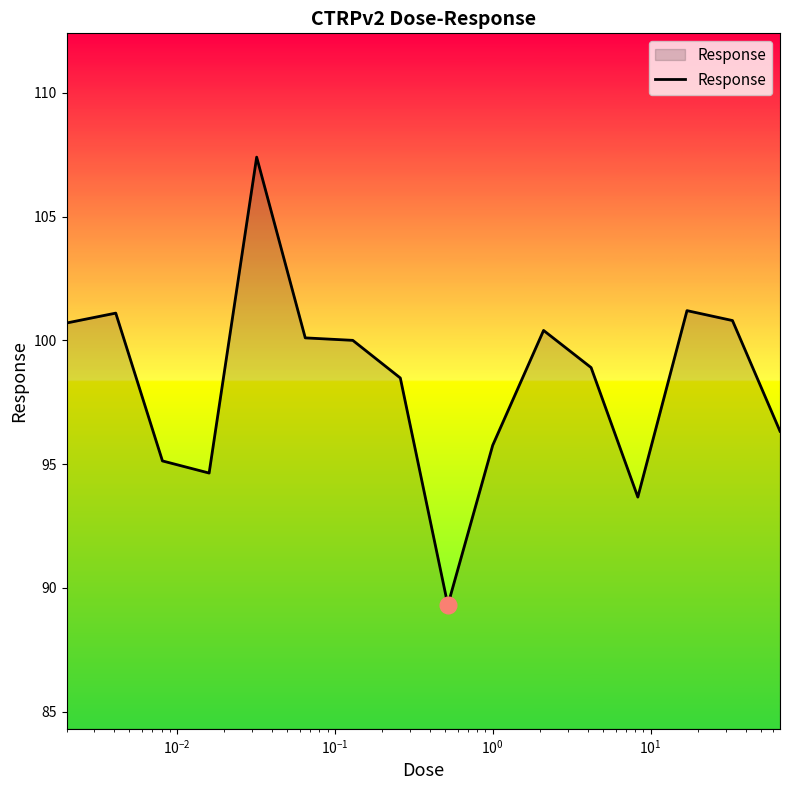

What is the sum of all values?

1573.9